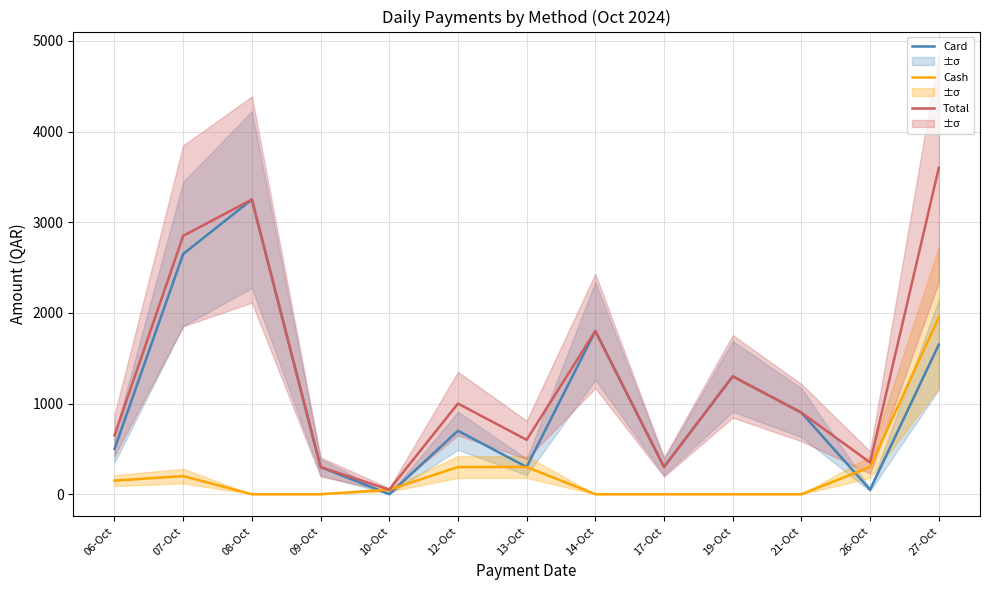

True or false: Card has a value of 93 at 13-Oct.

False